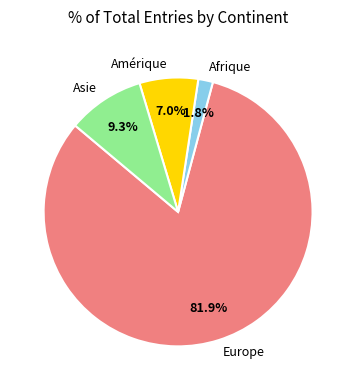

To the nearest percent, what portion does Afrique represent?

2%